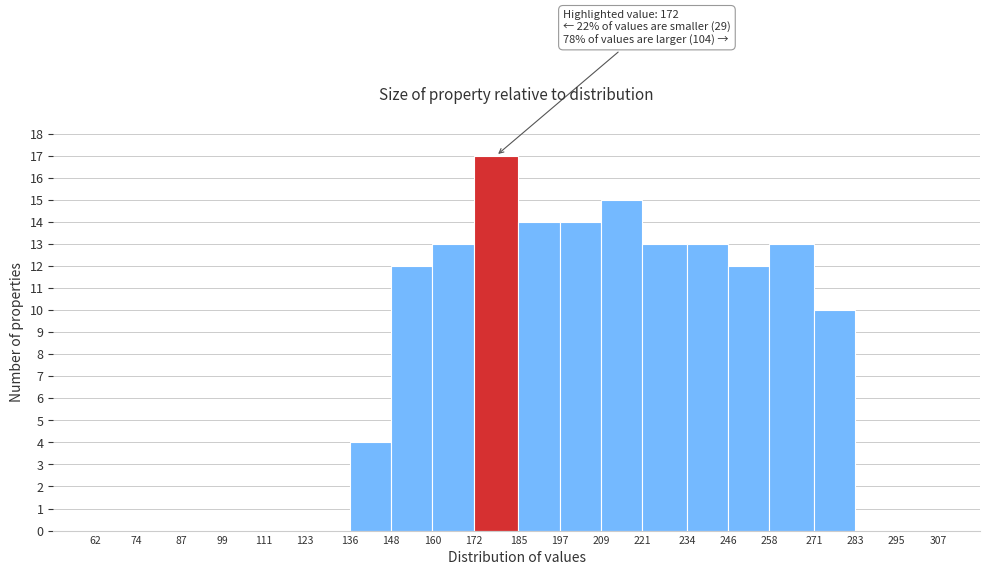

Which range on the x-axis has the tallest bar?

172 to 185